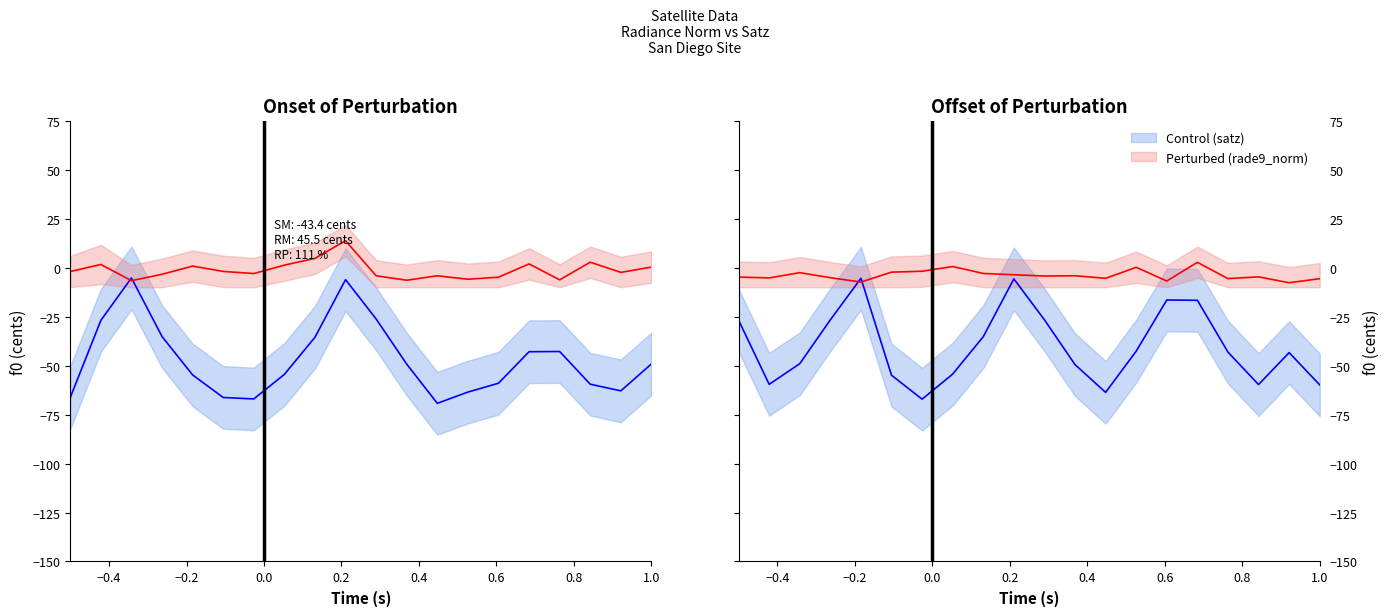

Which series has the largest total across all categories?

Perturbed (rade9_norm)